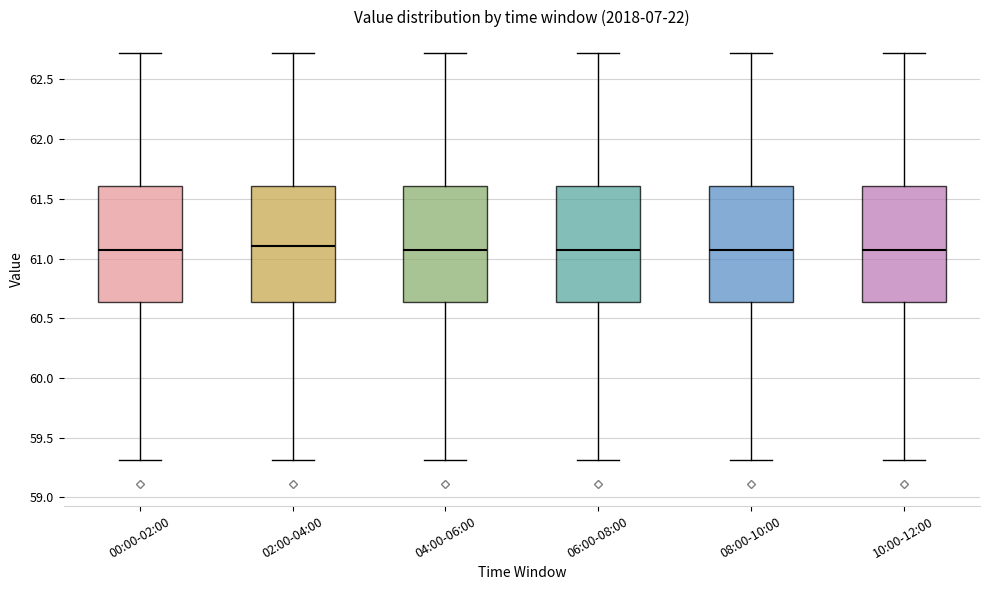

Reading left to right, transcribe this box plot: for each box, give where its median line is, the range the box spans, and where its two whiskers end, as read against the y-axis. The values are not printed on the chart, so give them approximately, as read against the axis.

00:00-02:00: median 61.05, box 60.65 to 61.60, whiskers 59.30 to 62.70
02:00-04:00: median 61.10, box 60.65 to 61.60, whiskers 59.30 to 62.70
04:00-06:00: median 61.05, box 60.65 to 61.60, whiskers 59.30 to 62.70
06:00-08:00: median 61.05, box 60.65 to 61.60, whiskers 59.30 to 62.70
08:00-10:00: median 61.05, box 60.65 to 61.60, whiskers 59.30 to 62.70
10:00-12:00: median 61.05, box 60.65 to 61.60, whiskers 59.30 to 62.70